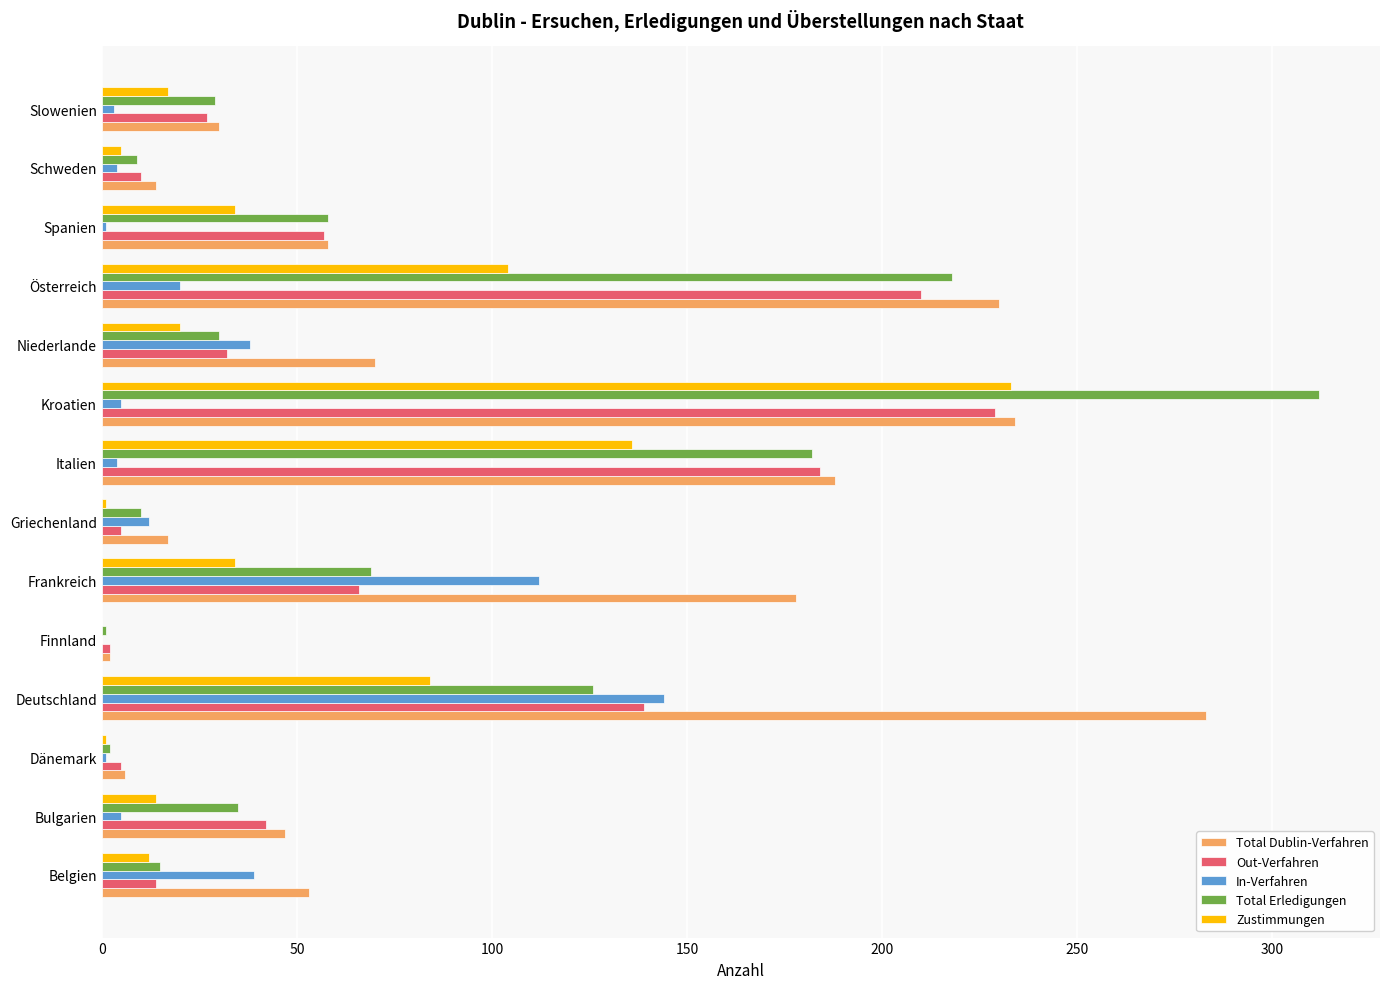

Which label corresponds to the largest value in the chart?

Kroatien